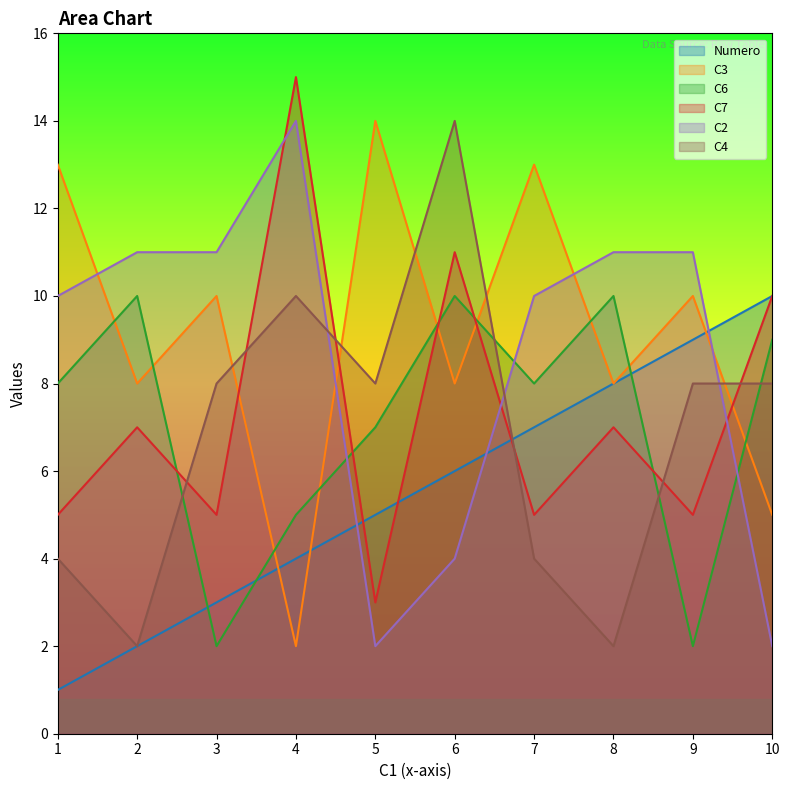

True or false: Numero has more than 0 interior local peaks.

False